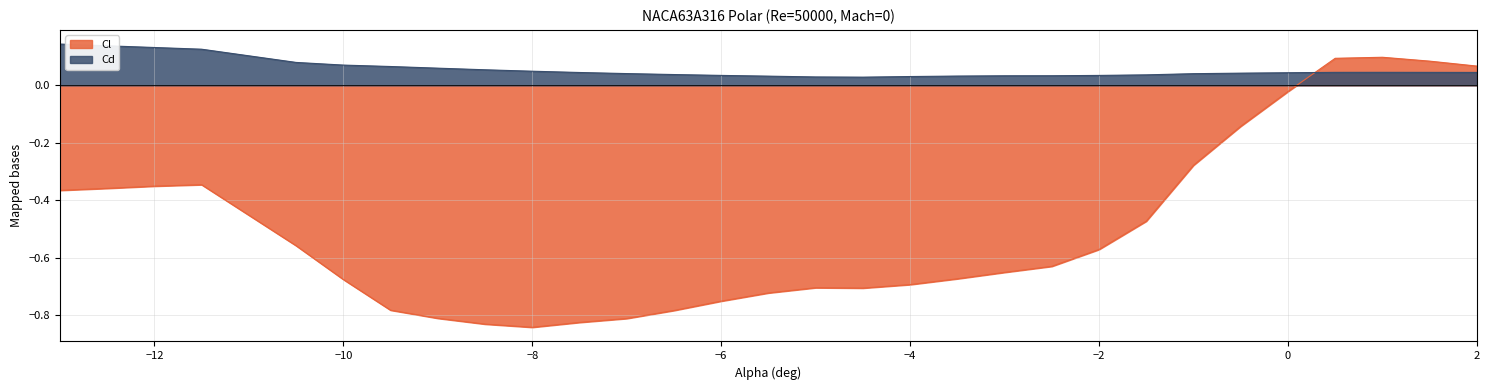

Rank the categories by Cd value from lowest to highest.

-4.5, -5, -4, -5.5, -3.5, -3, -2.5, -2, -6, -1.5, -6.5, -1, -7, -0.5, 0, -7.5, 2, 1.5, 0.5, 1, -8, -8.5, -9, -9.5, -10, -10.5, -11.5, -12, -12.5, -13